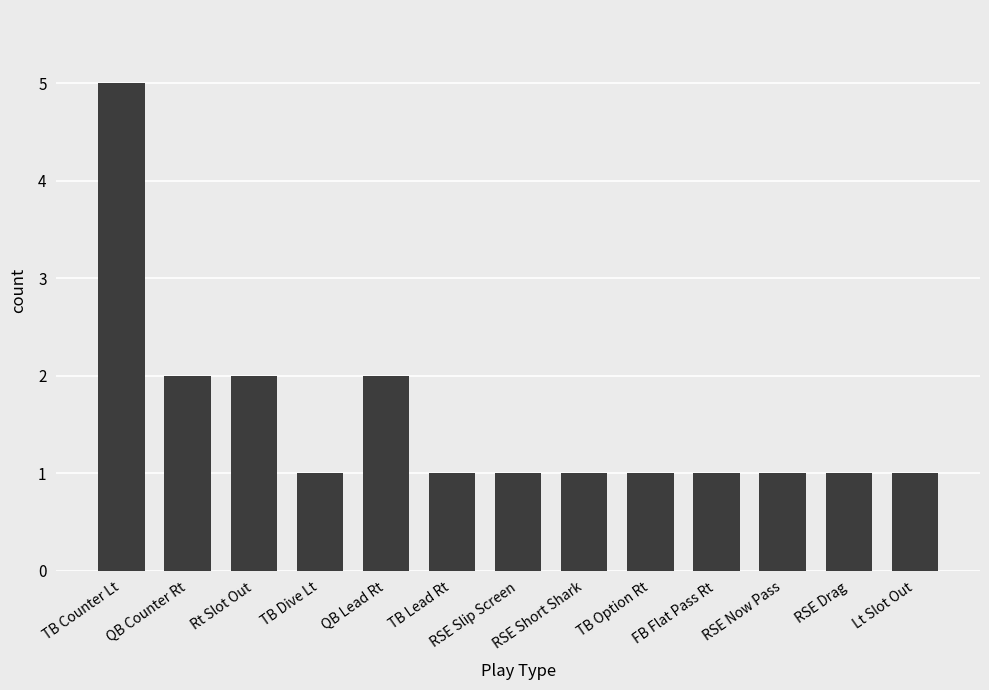

What is the greatest value displayed?

5